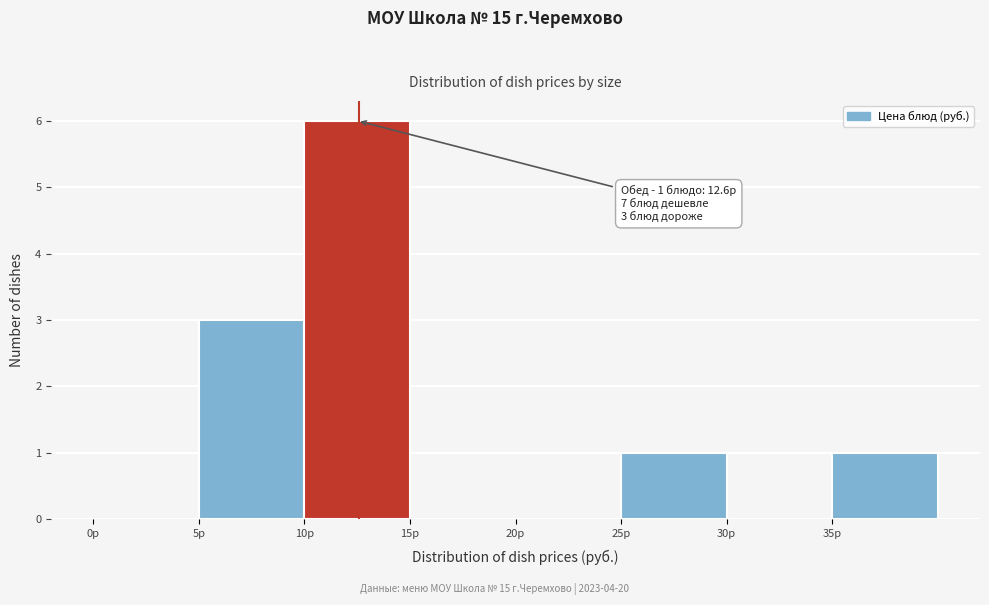

Over which range of the x-axis is the bar tallest?

10 to 15